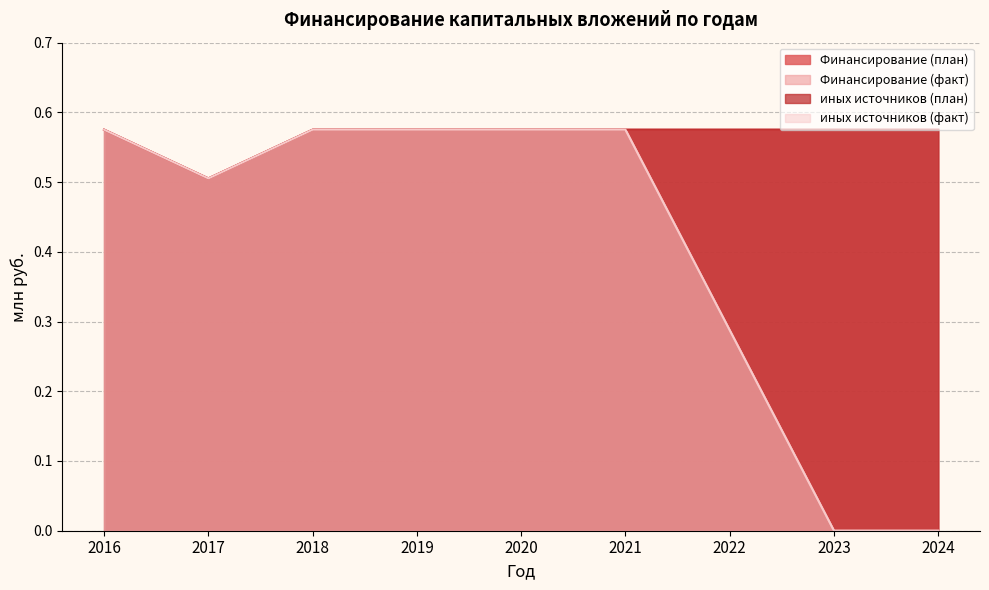

Does the chart display data point markers on the line(s)?

No